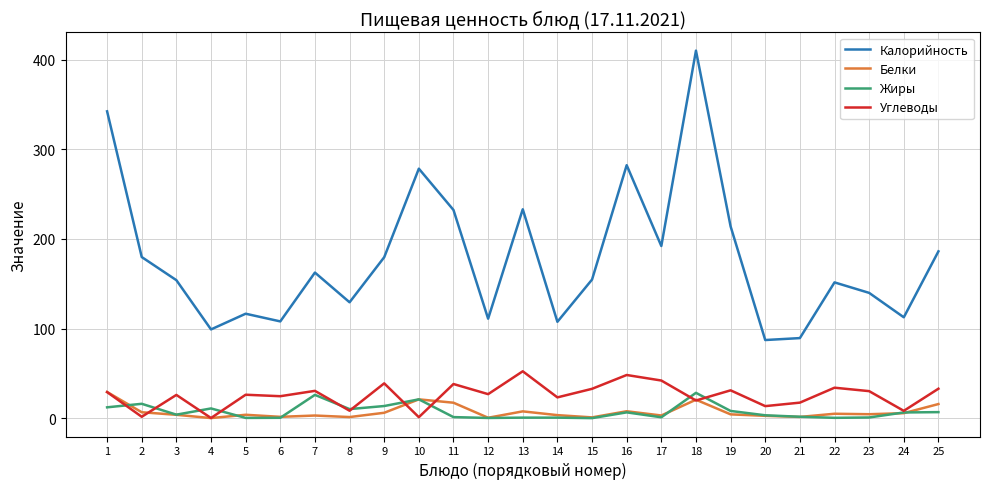

True or false: Жиры and Калорийность intersect in this chart.

False